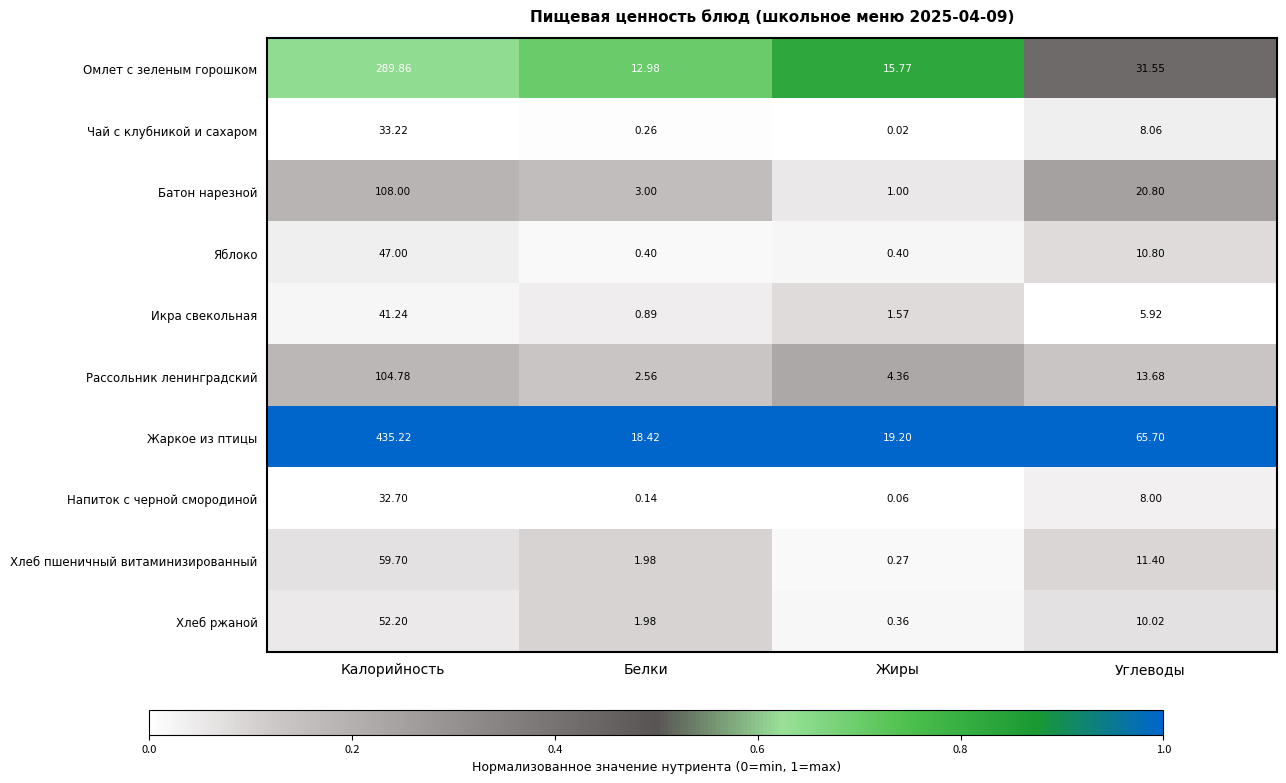

Which category has the lowest value in the Хлеб ржаной series?

Жиры